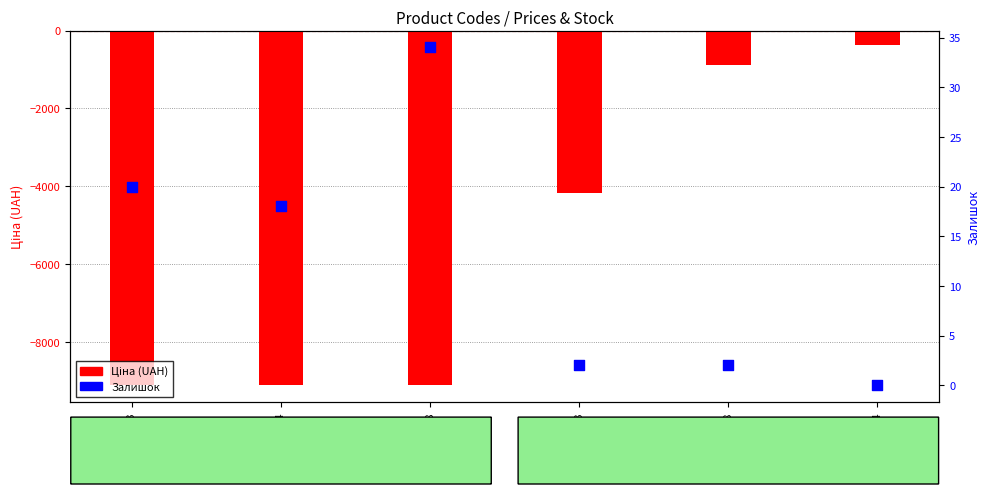

At which category is the sum across all series the highest?

247501844